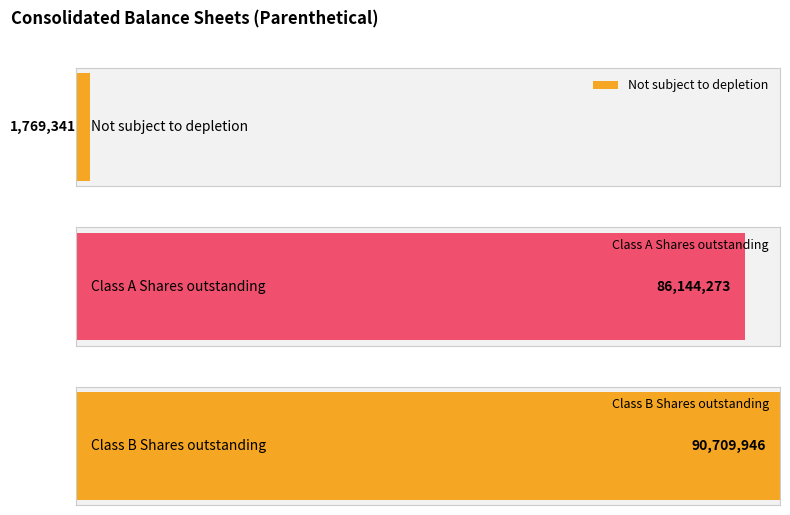

Where does the data first go above 86144273?

Class B Shares outstanding